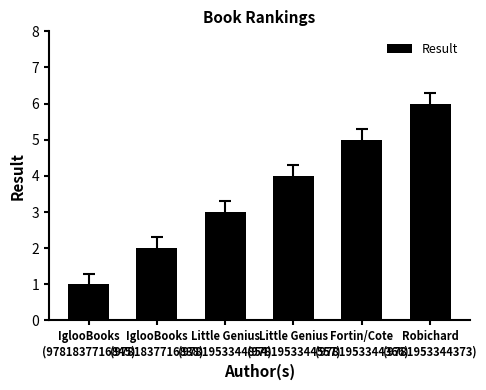

How many values are below 4?

3